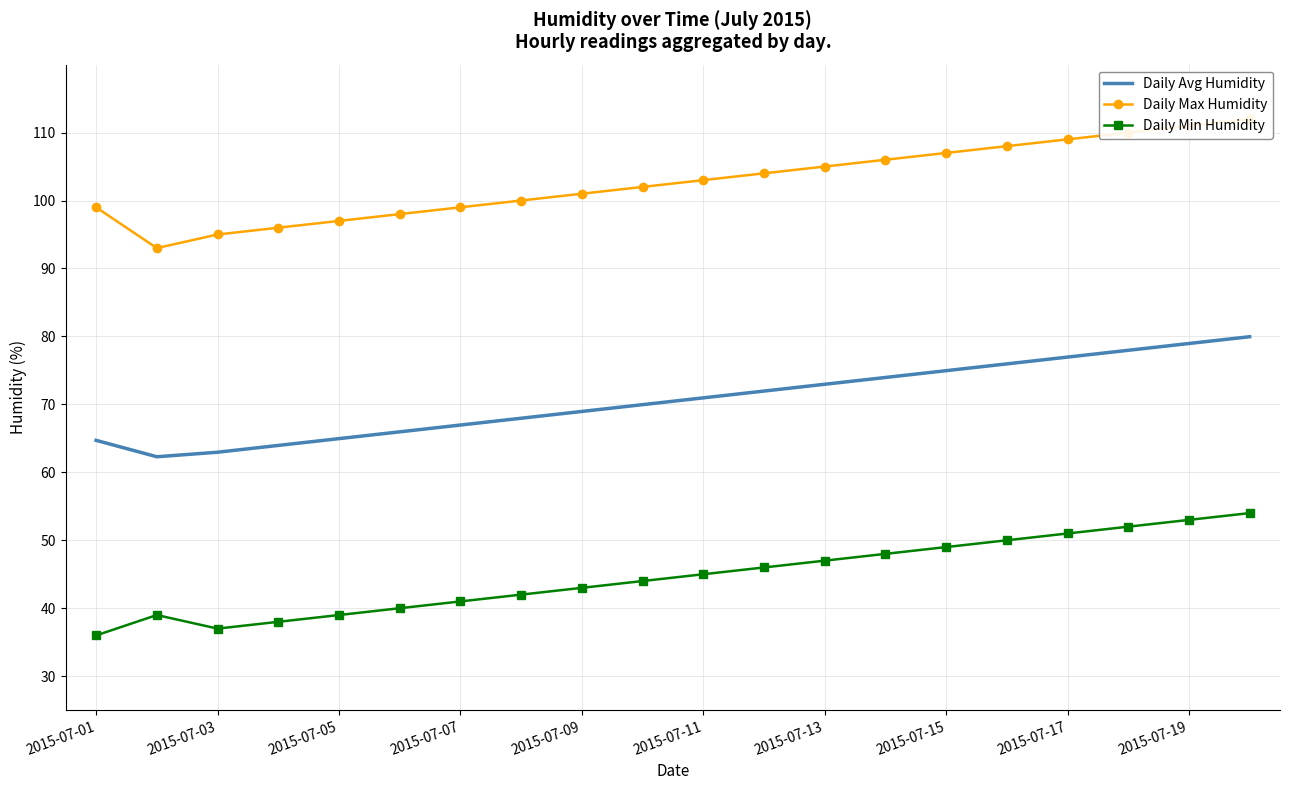

What is the minimum value shown in the chart?

36.0